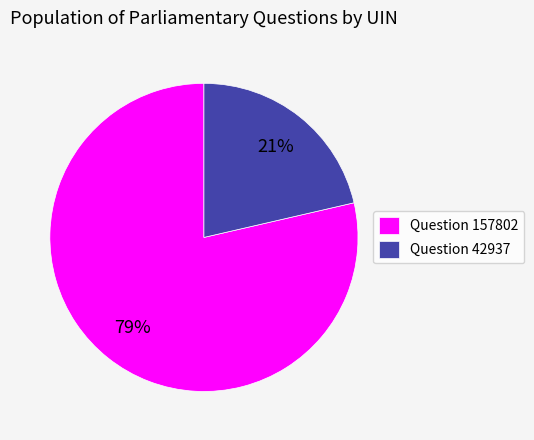

Does any single category account for the majority?

Yes